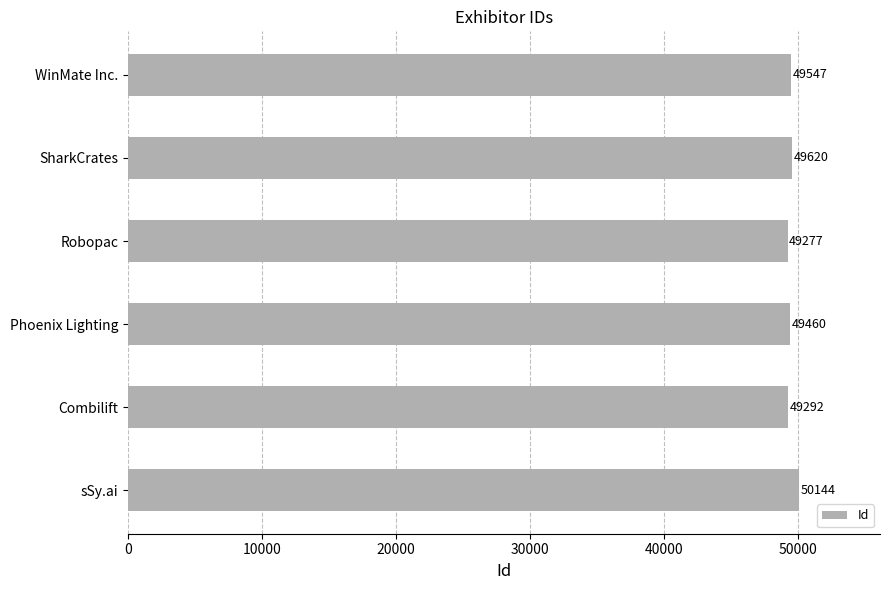

Reading top to bottom, what are all the values shown in this chart?

49547	49620	49277	49460	49292	50144